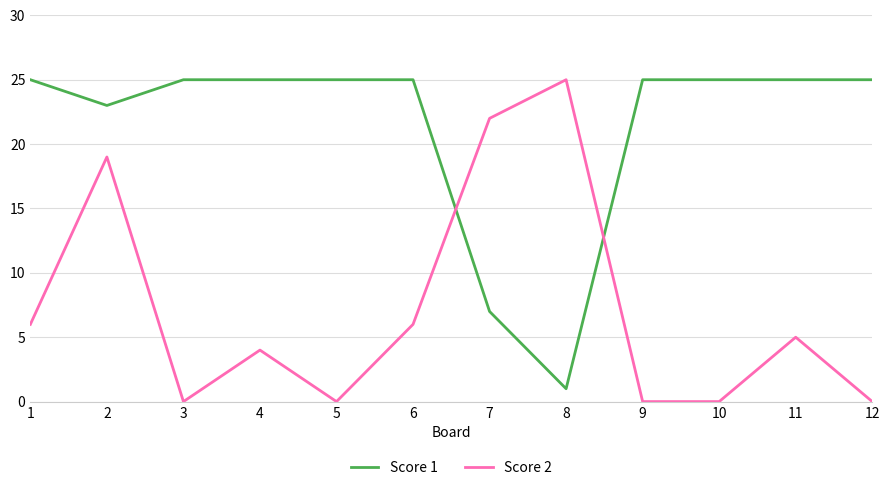

Rank the series at 1 from lowest to highest value.

Score 2, Score 1